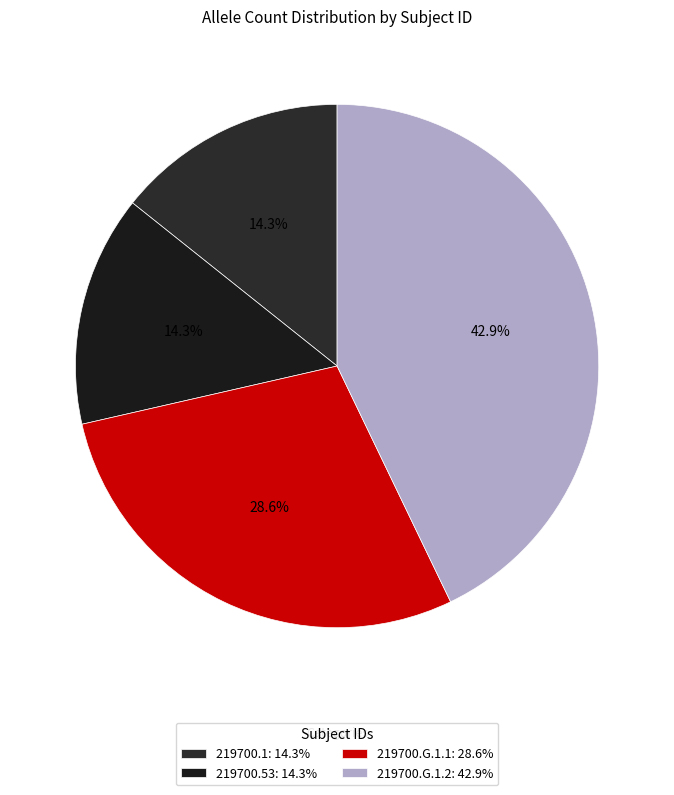

True or false: 219700.53 accounts for 28% of the total.

False